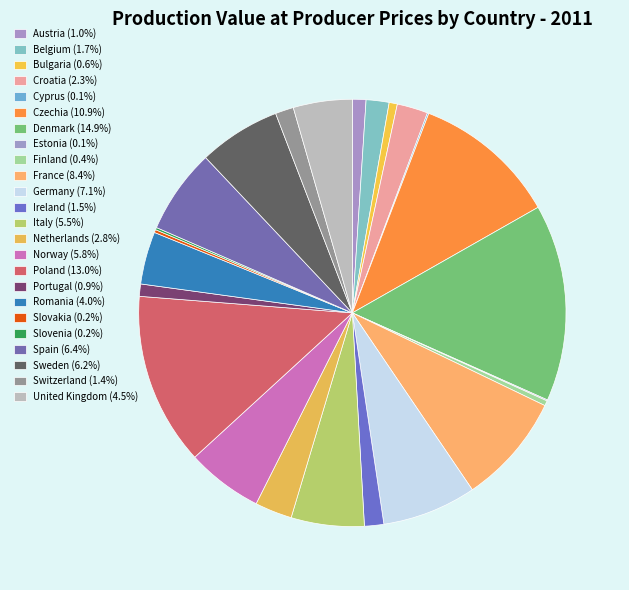

What is the change in value from Cyprus to France?

+14454.8